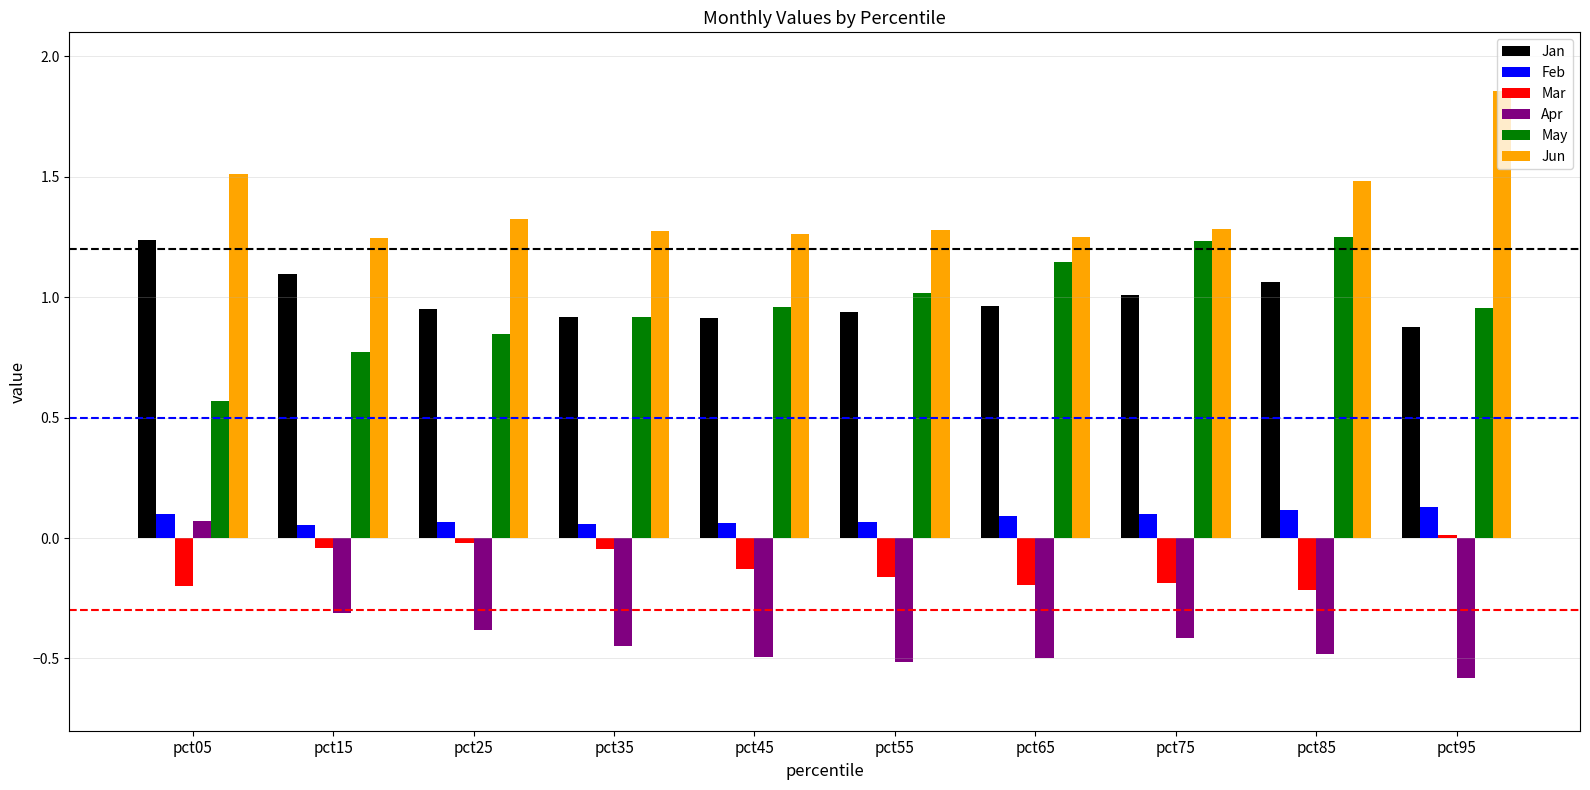

Which category has the lowest value across all series?

pct95